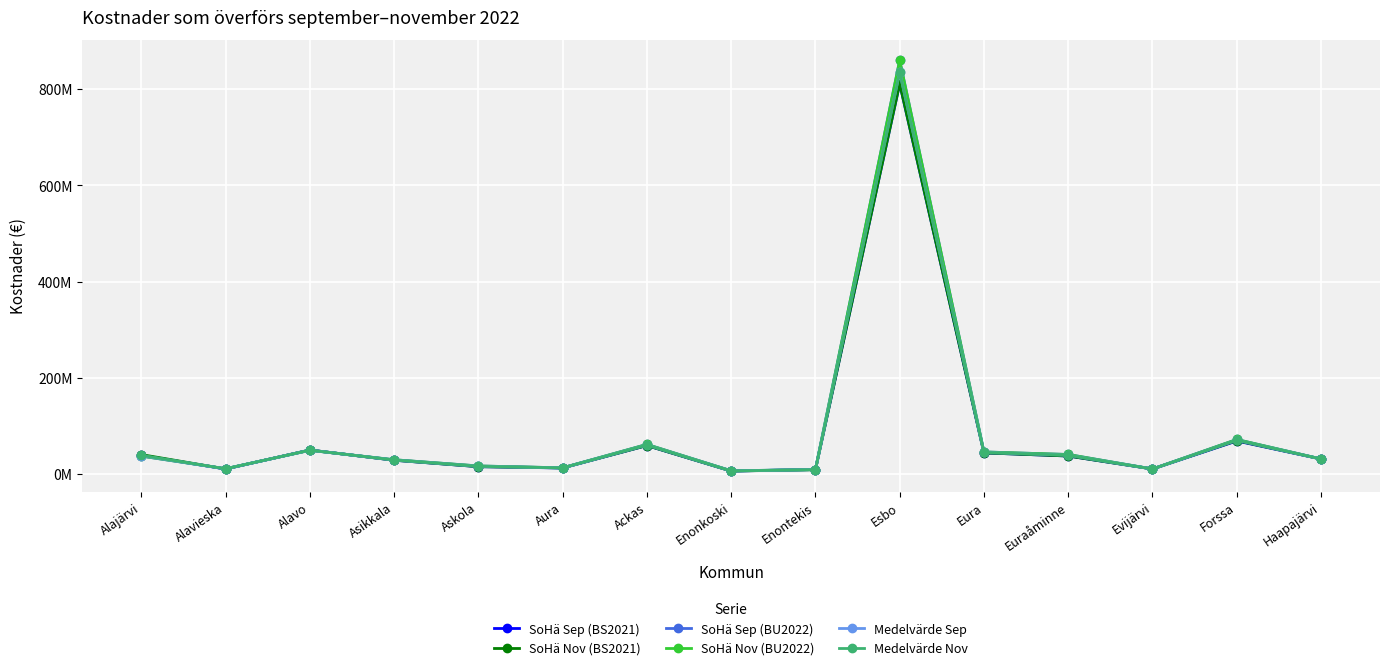

Which has a higher value, Haapajärvi or Enonkoski?

Haapajärvi